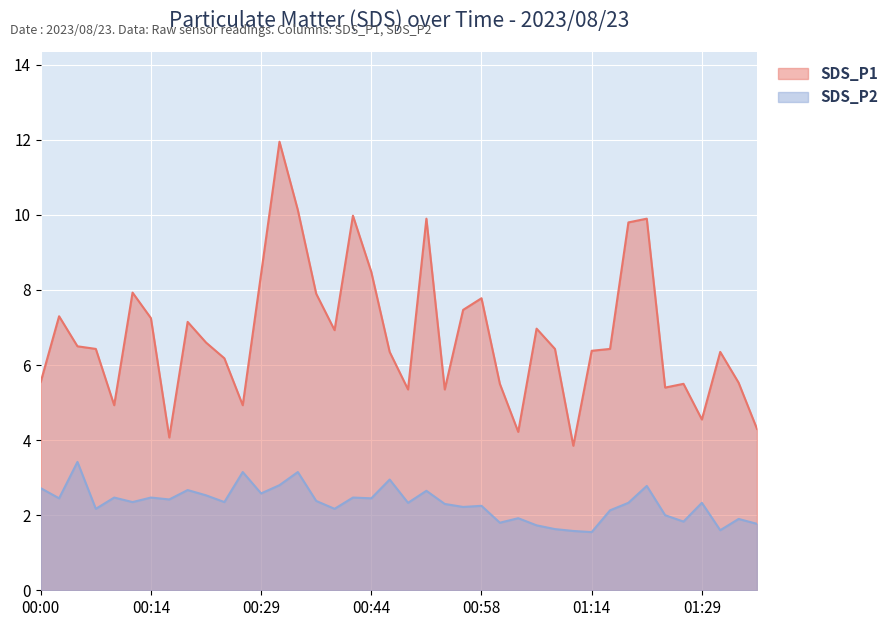

At which label does SDS_P2 reach its minimum?

01:14